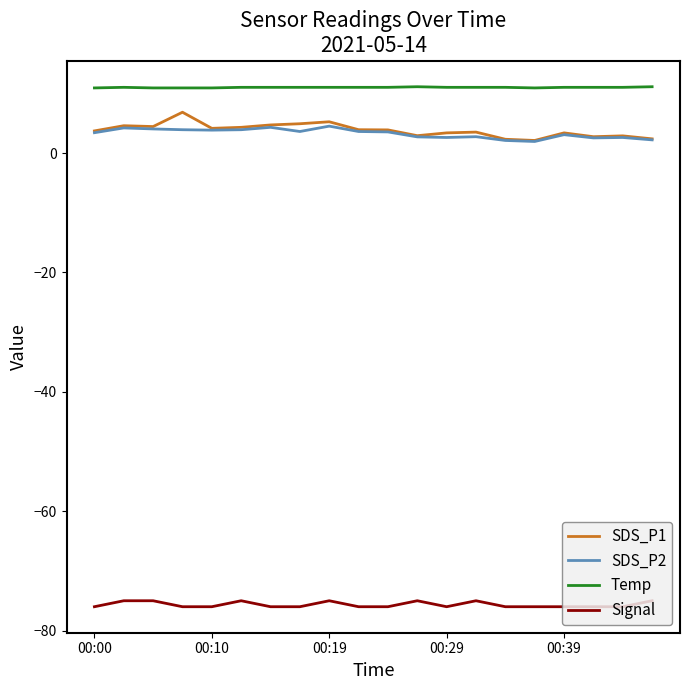

What is the average value of the Temp series?

11.0